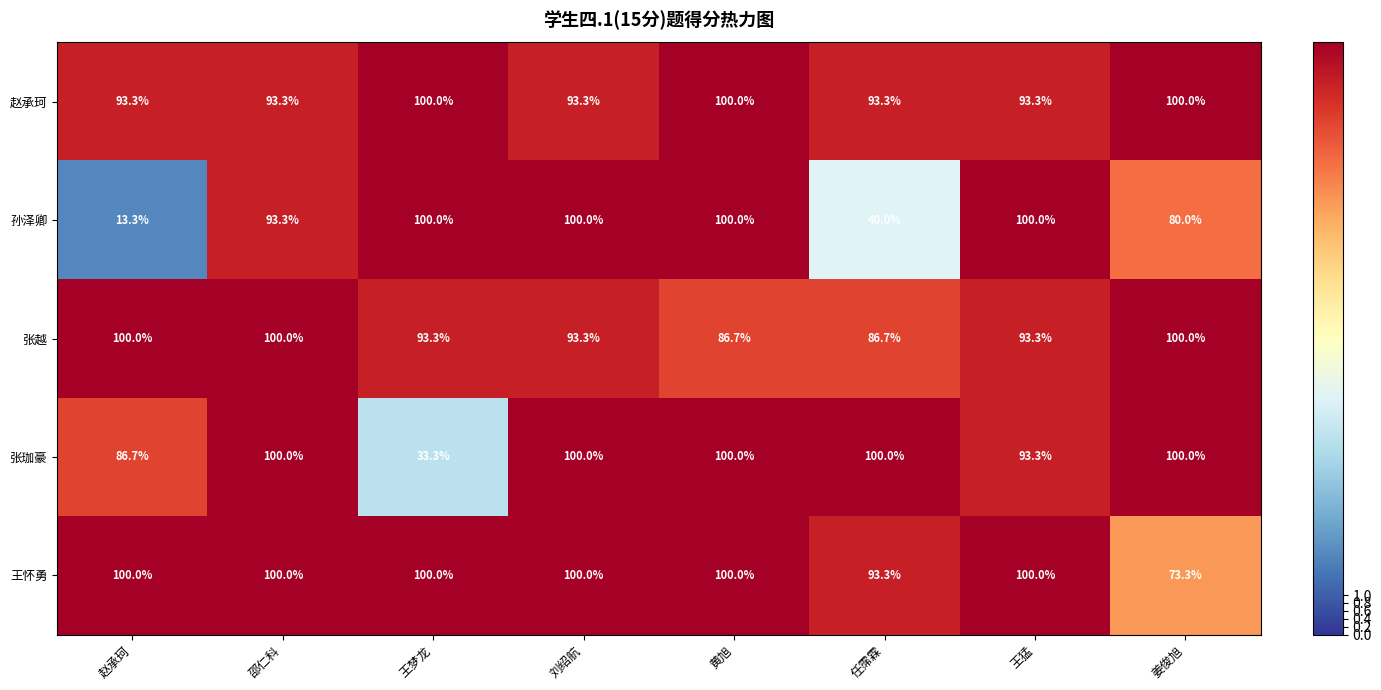

What is the sum of all 王怀勇 values?

766.6